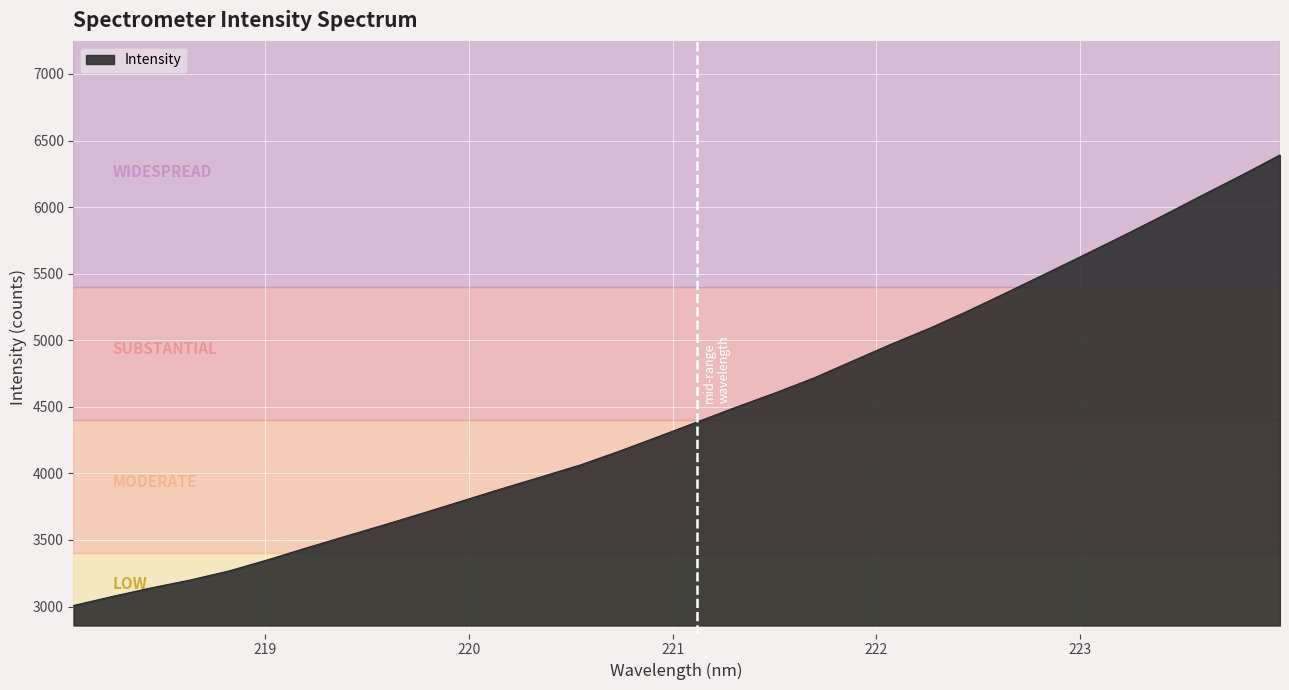

How many lines are shown in the chart?

1